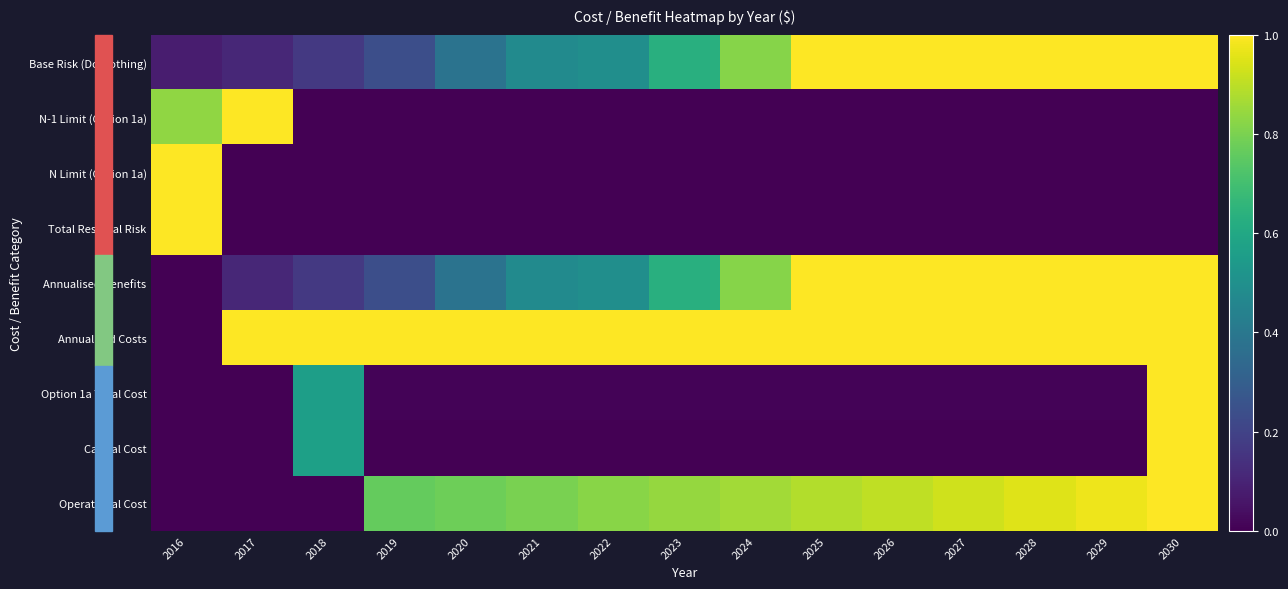

What is the total value across all series at 2025?

3.9